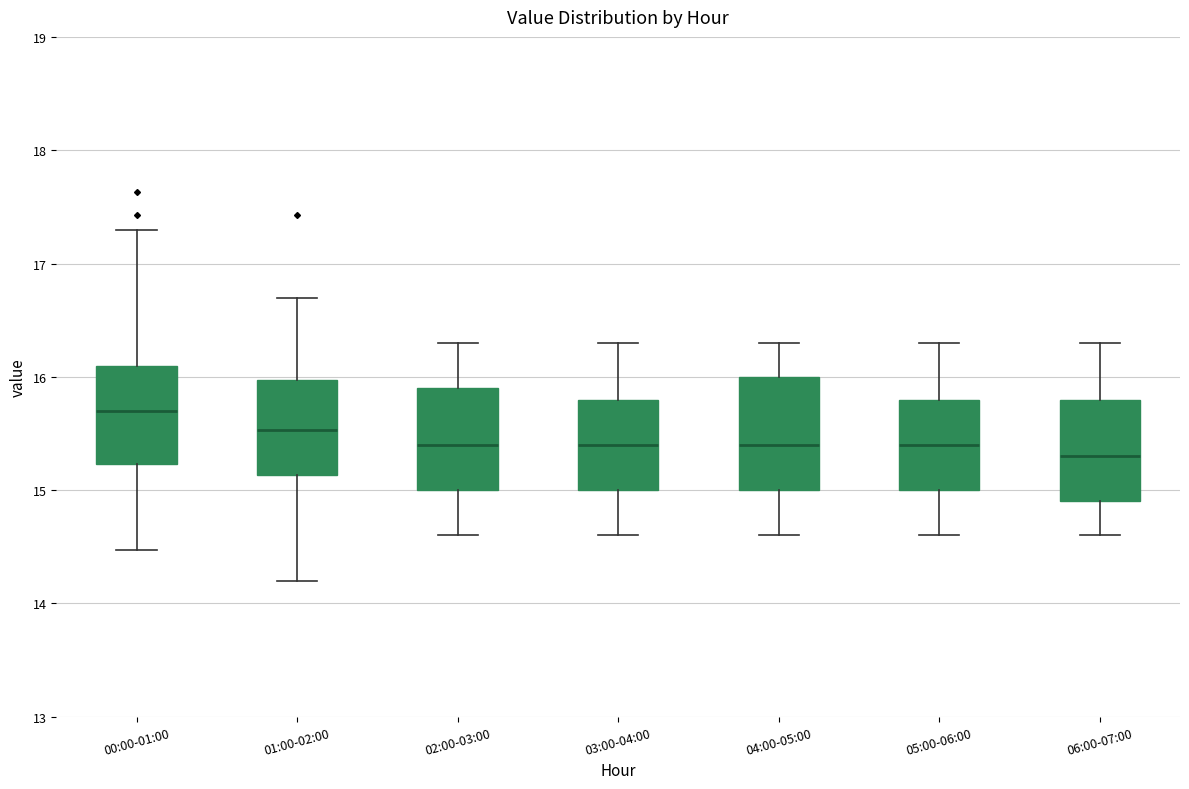

Where does the lower whisker of the box for 01:00-02:00 end on the y-axis? The values are not printed on the chart, so give them approximately, as read against the axis.

14.2